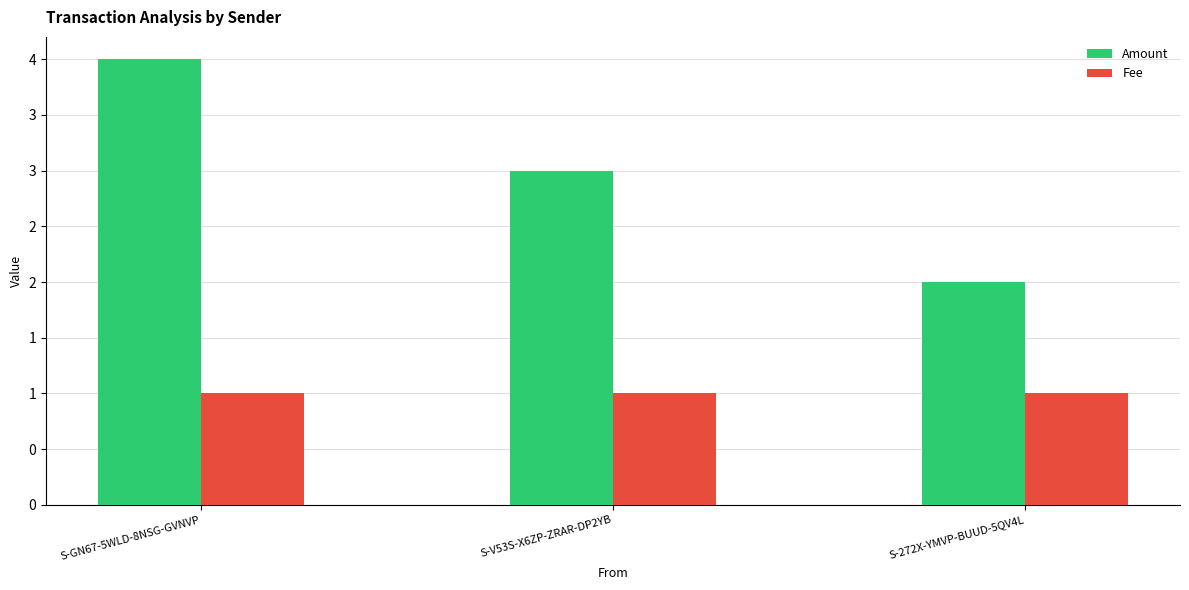

What are all the series names shown in the legend?

Amount, Fee